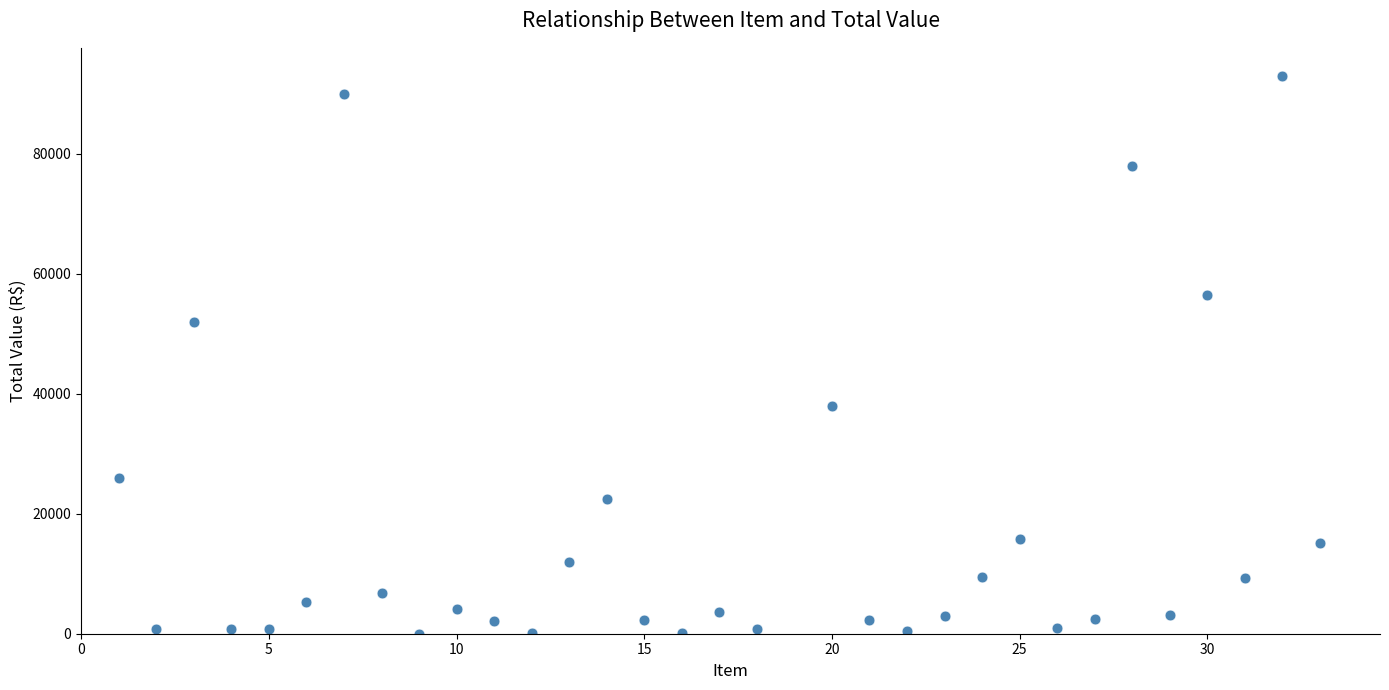

What is the range of Y values (max minus min)?

92986.2